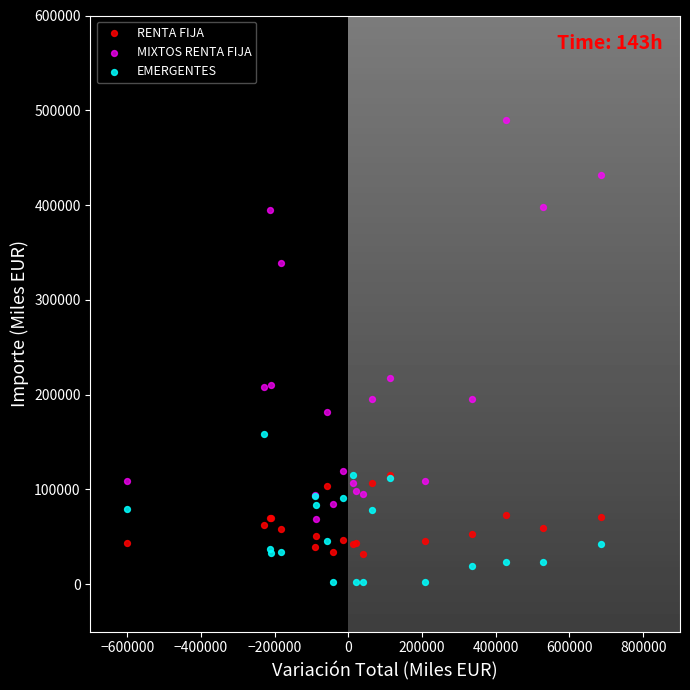

Across all series, what Y value is closest to 245873?

217623